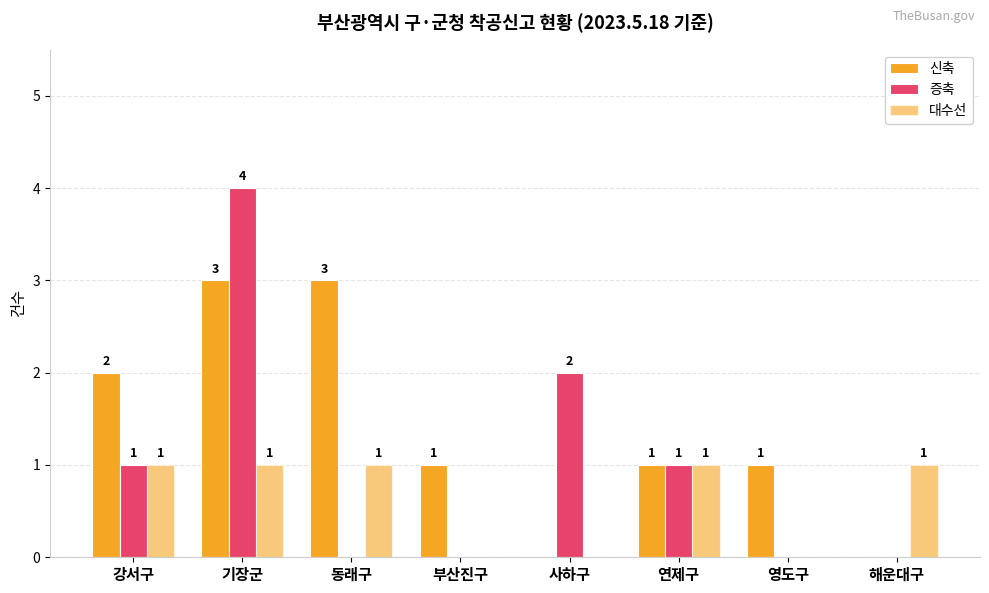

Does the chart contain stacked bars?

No